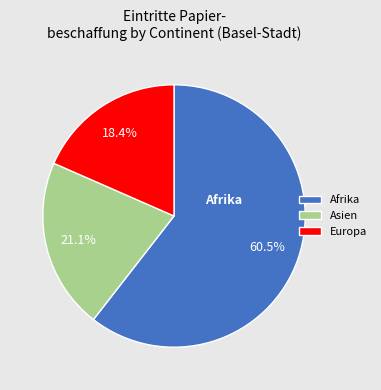

Count the number of slices in the pie.

3